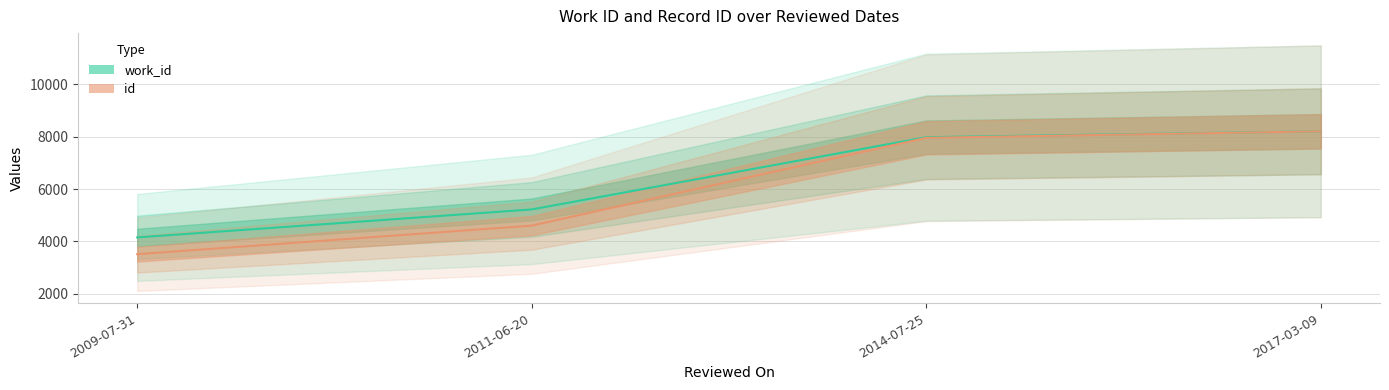

What is the lowest value of the work_id series?

4153.0